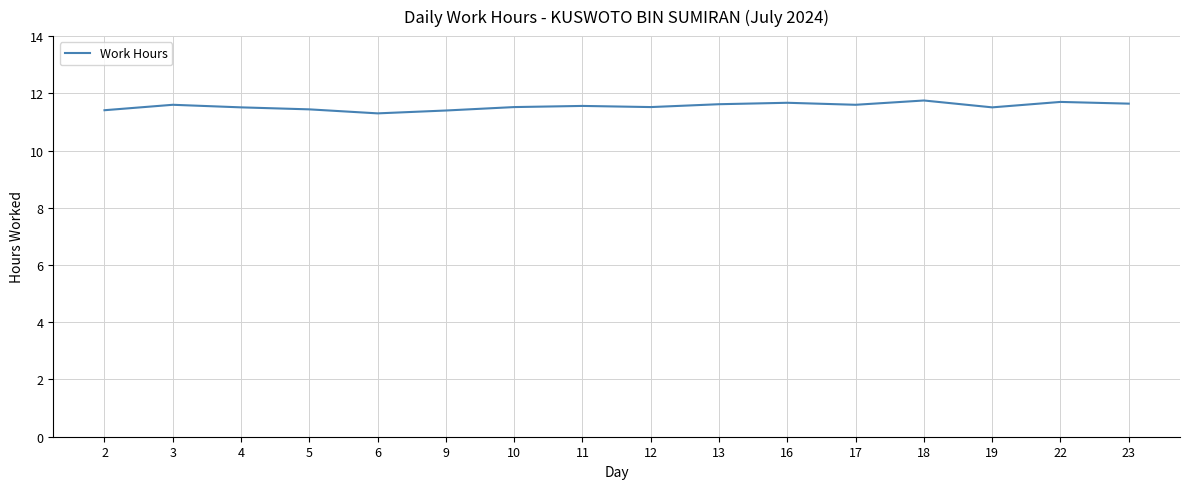

Count the values in the range 11 to 12.

16